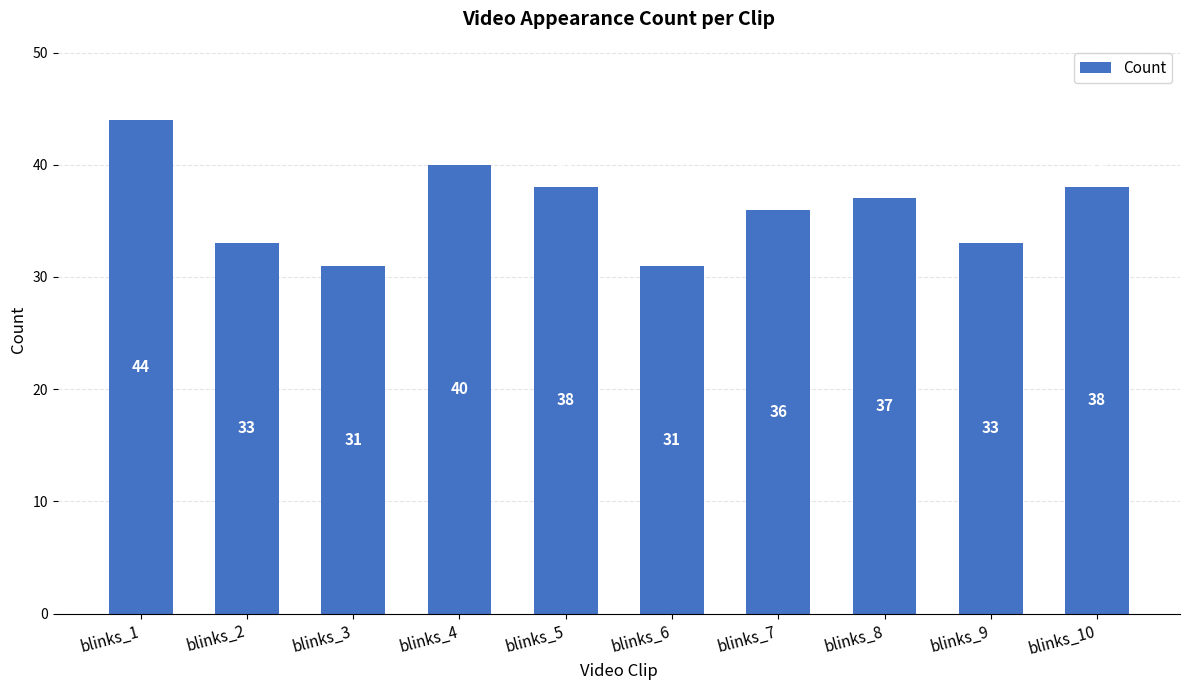

How many bars are there in total?

10